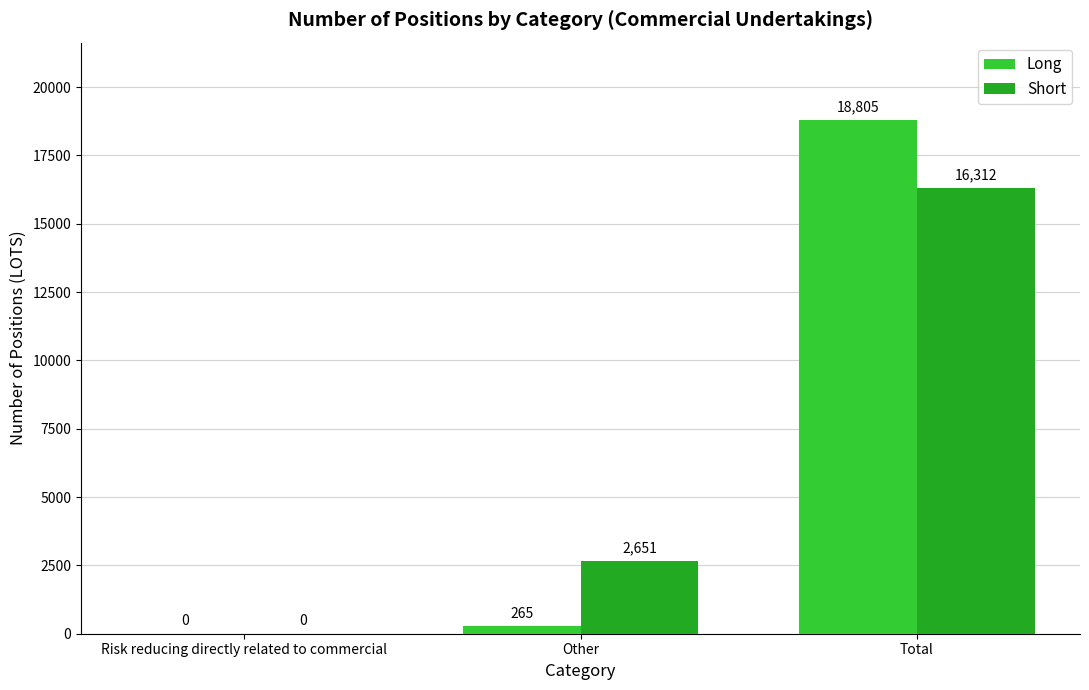

Which category has the highest value in the Long series?

Total